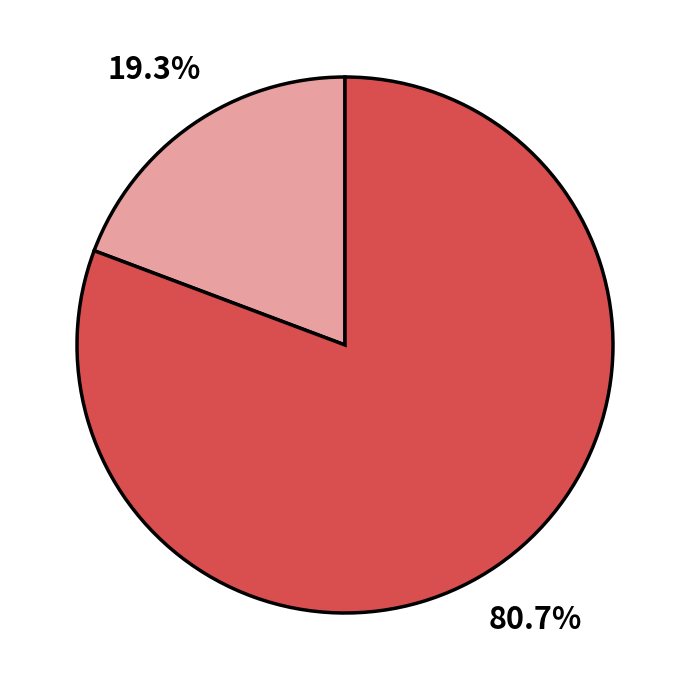

Is there a majority slice in this chart?

Yes